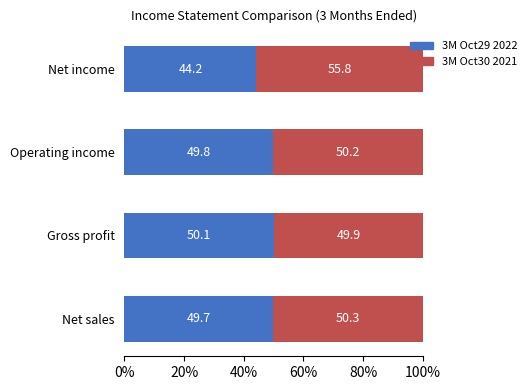

True or false: 3M Oct29 2022 has a value of 29.3 at Operating income.

False